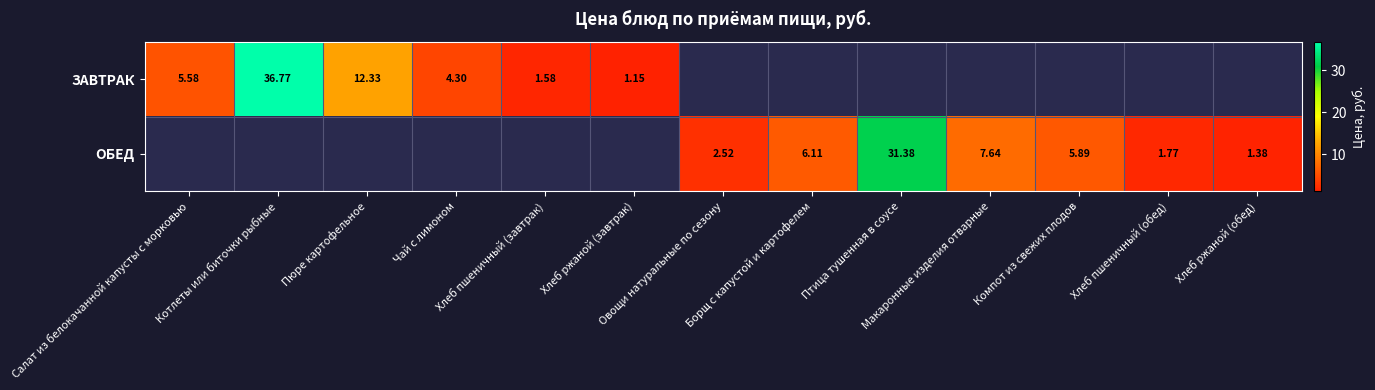

Which series has the largest range (max minus min)?

ЗАВТРАК